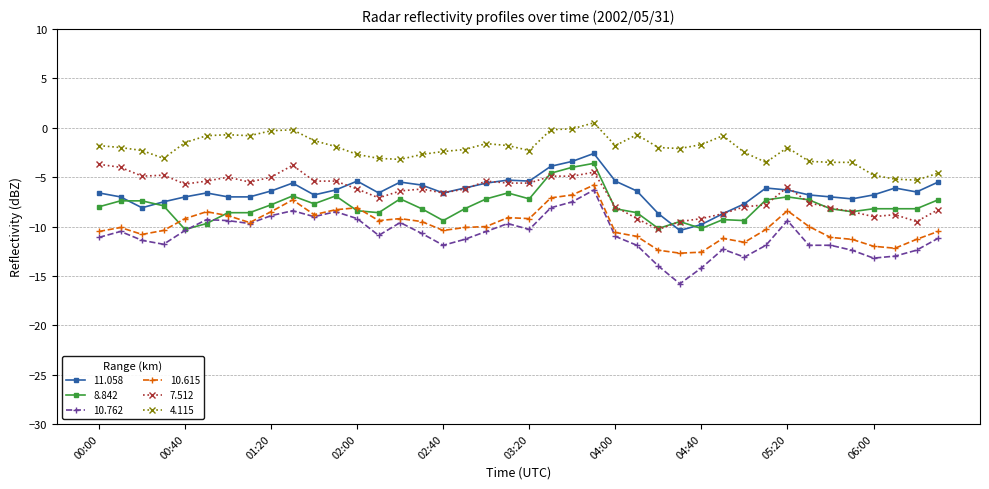

True or false: 11.058 and 10.615 cross at least once.

False